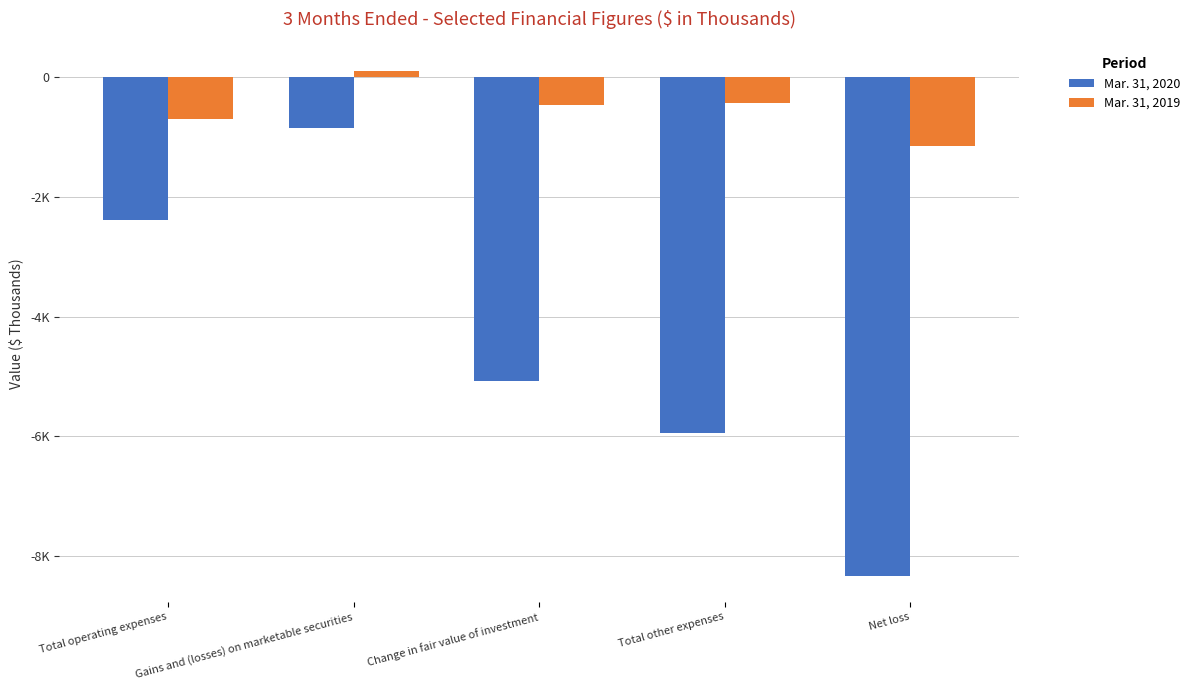

What is the difference between the maximum and minimum values in the Mar. 31, 2020 series?

7470